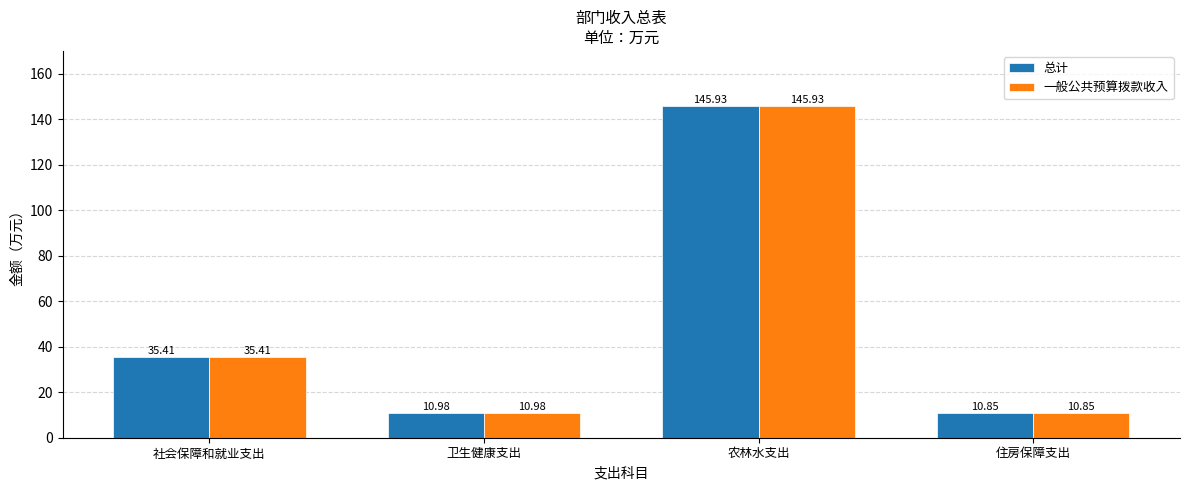

Where does the 一般公共预算拨款收入 series first go above 35?

社会保障和就业支出